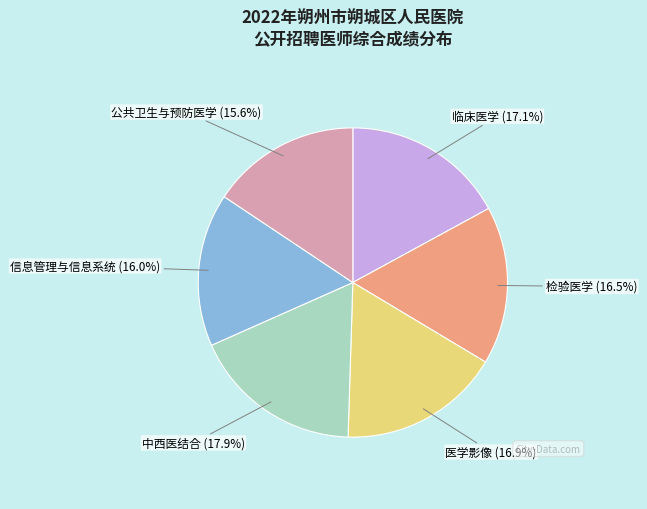

What percentage do 信息管理与信息系统 and 临床医学 together represent?

33.1%